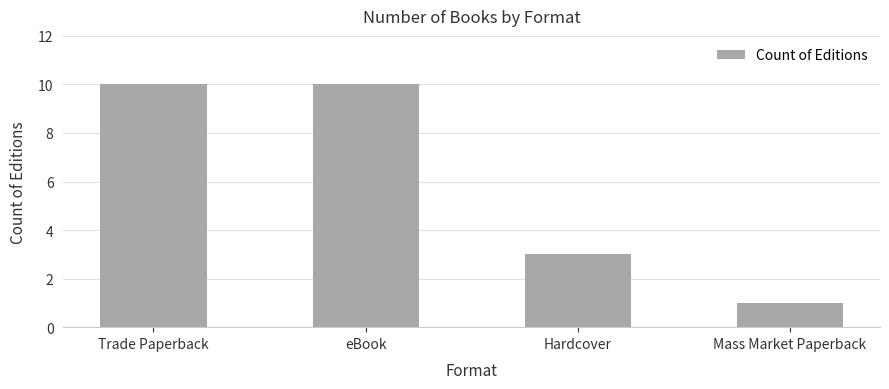

At which label is the value closest to 5?

Hardcover